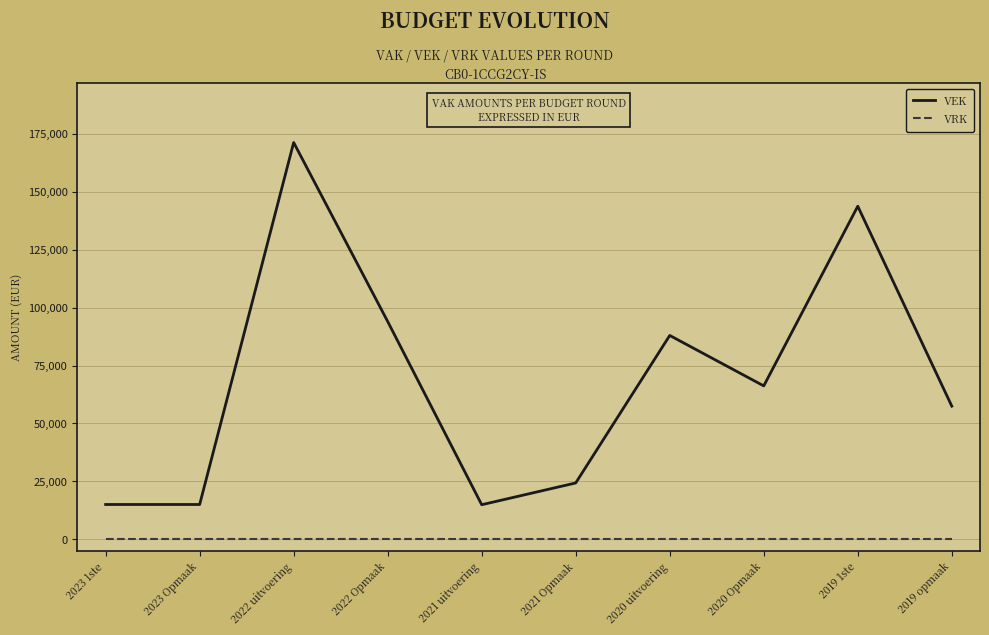

At which label is VEK closest to 93087?

2022 Opmaak